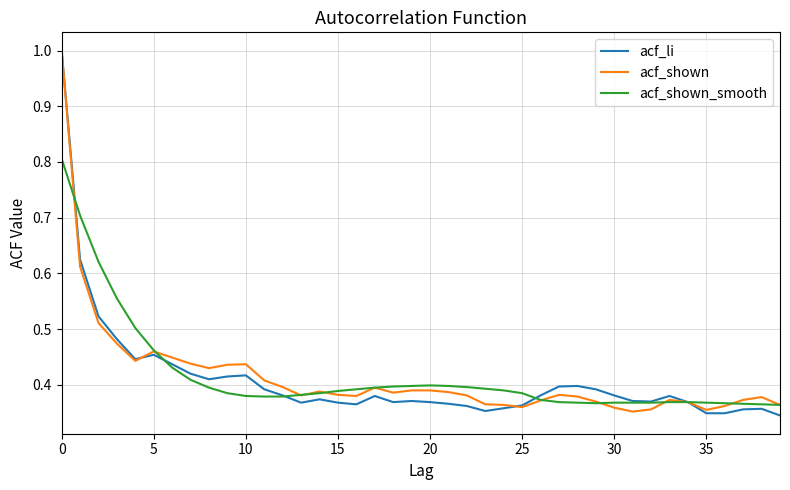

What is the highest value of the acf_li series?

1.0